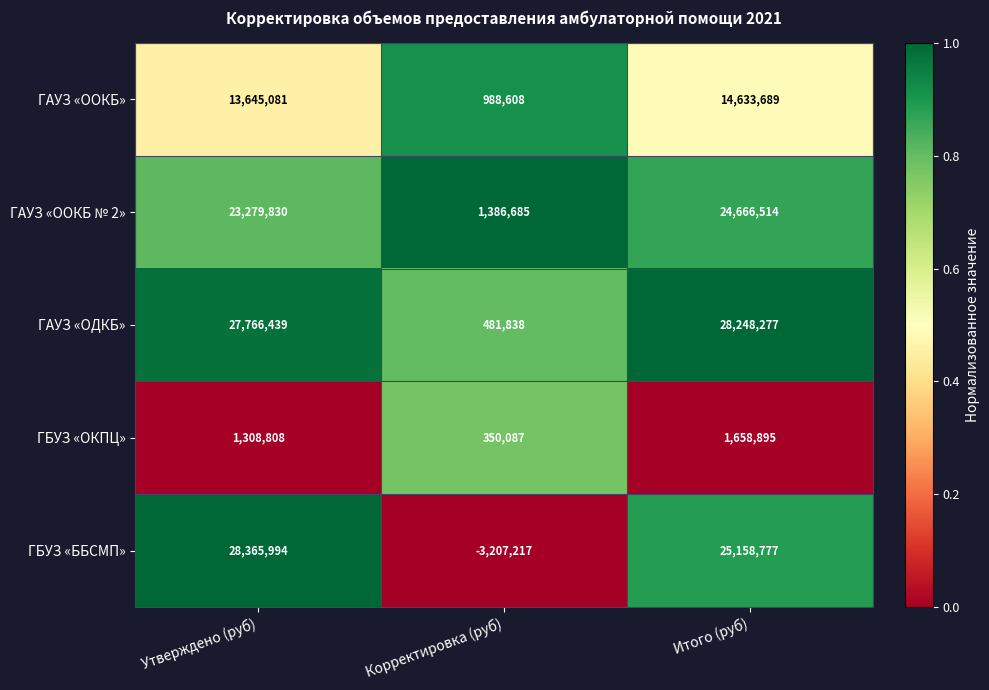

Count the number of categories in the chart.

3